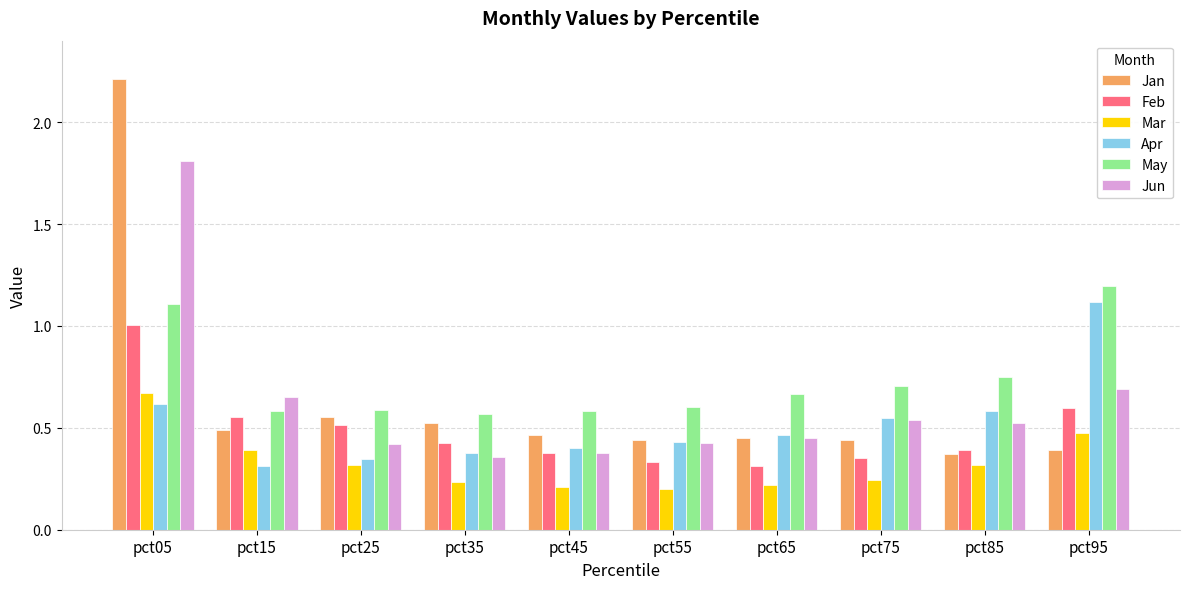

How many groups of bars are there?

10